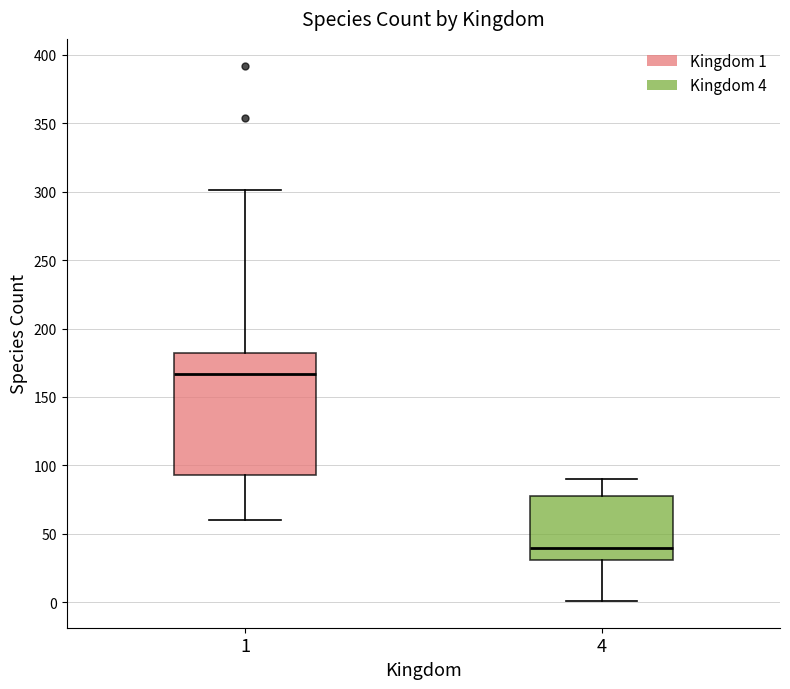

Which box is the tallest, from its lower edge to its upper edge?

1